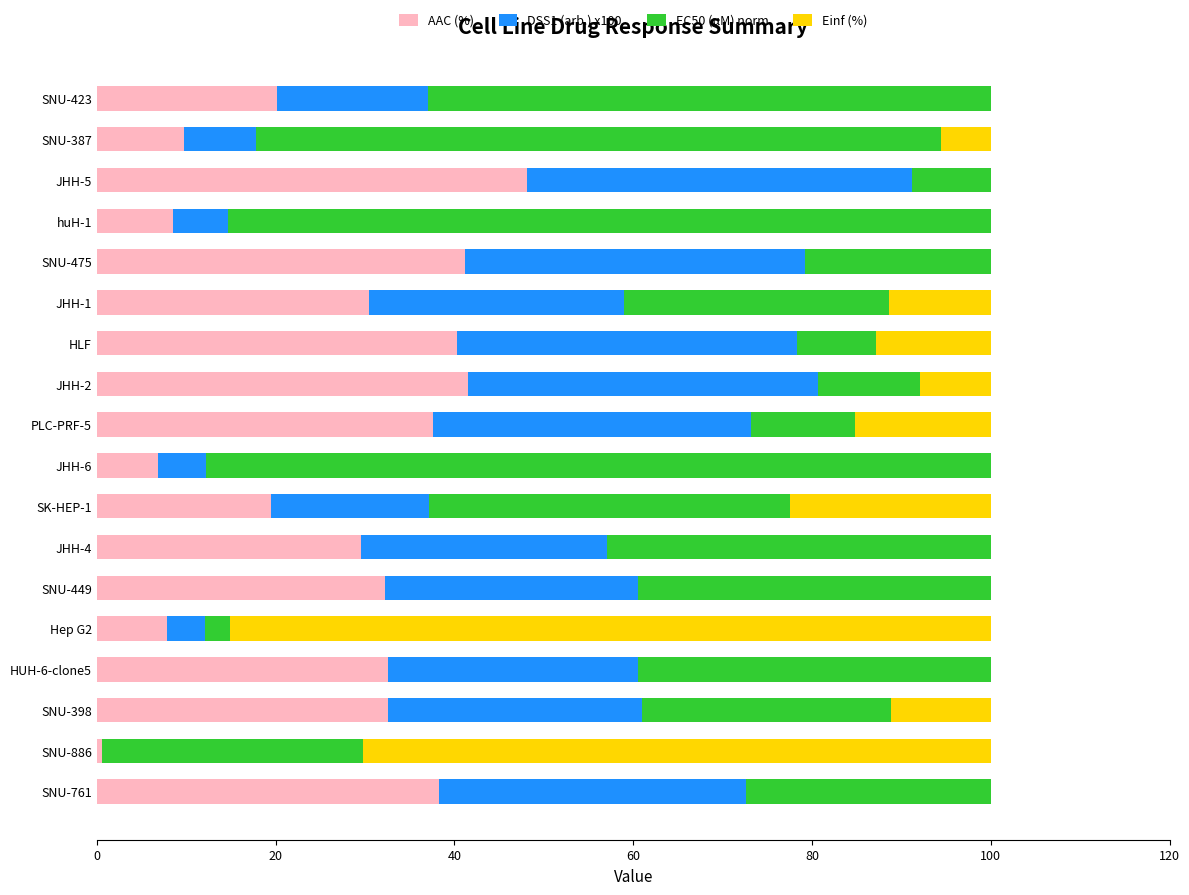

Which category has the highest value in the AAC (%) series?

JHH-5